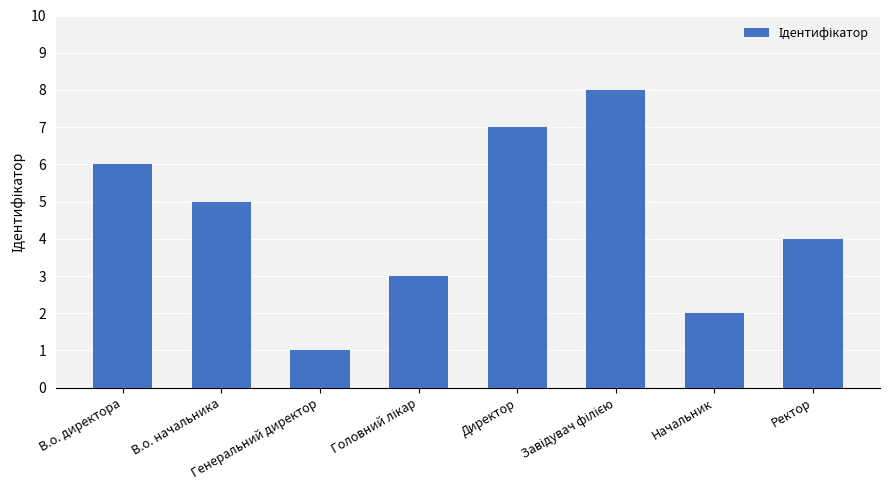

Count the values in the range 3 to 7.

5